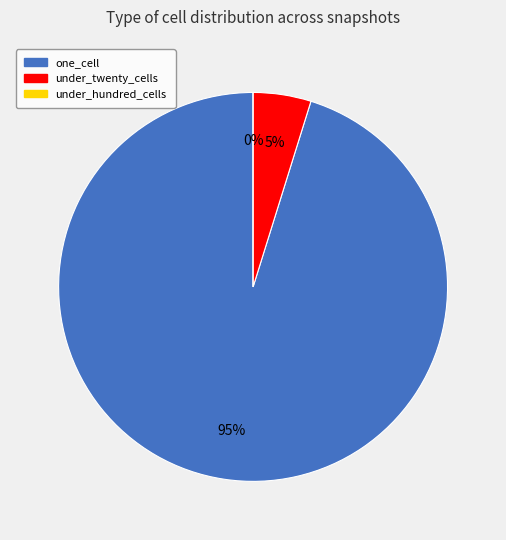

To the nearest percent, what is the difference between the under_hundred_cells and under_twenty_cells slice percentages?

5%